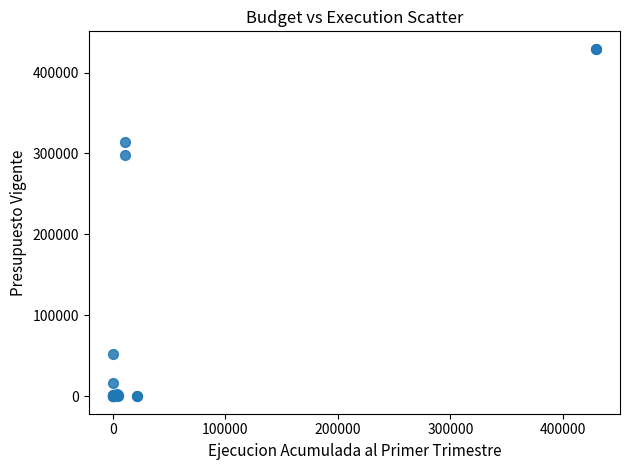

What Y value in the scatter plot is closest to 214696?

297746